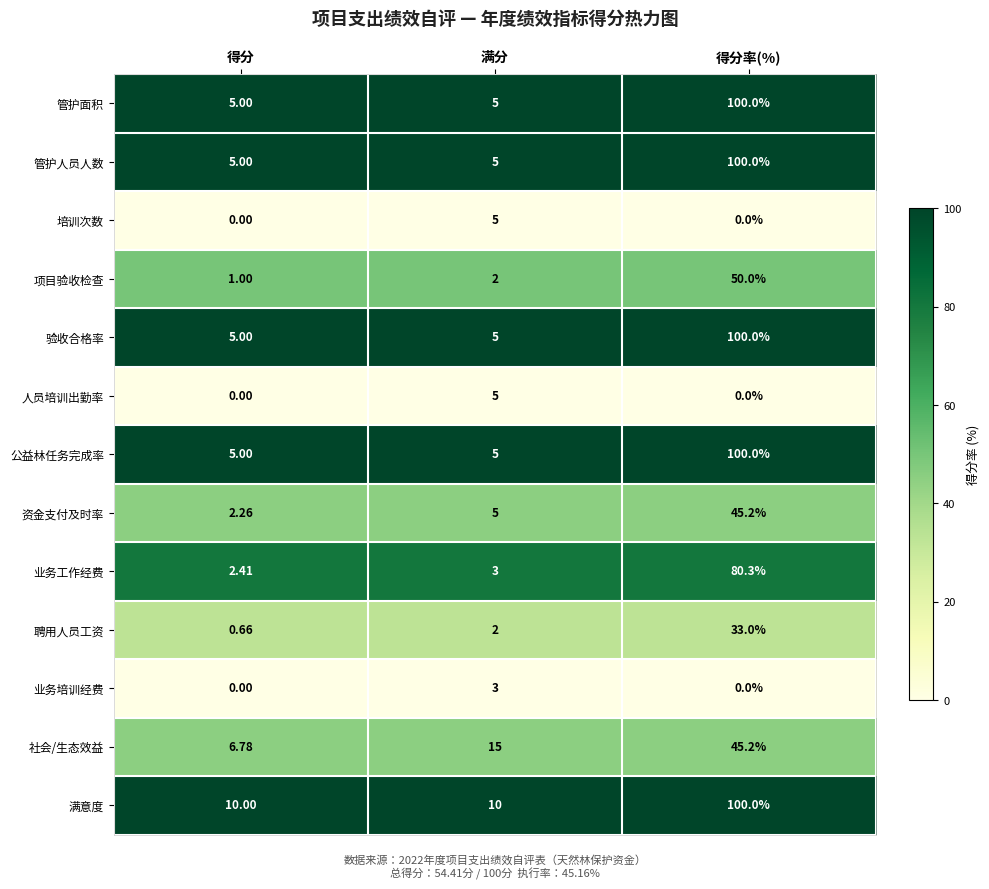

Which category has the highest value in the 管护面积 series?

得分率(%)